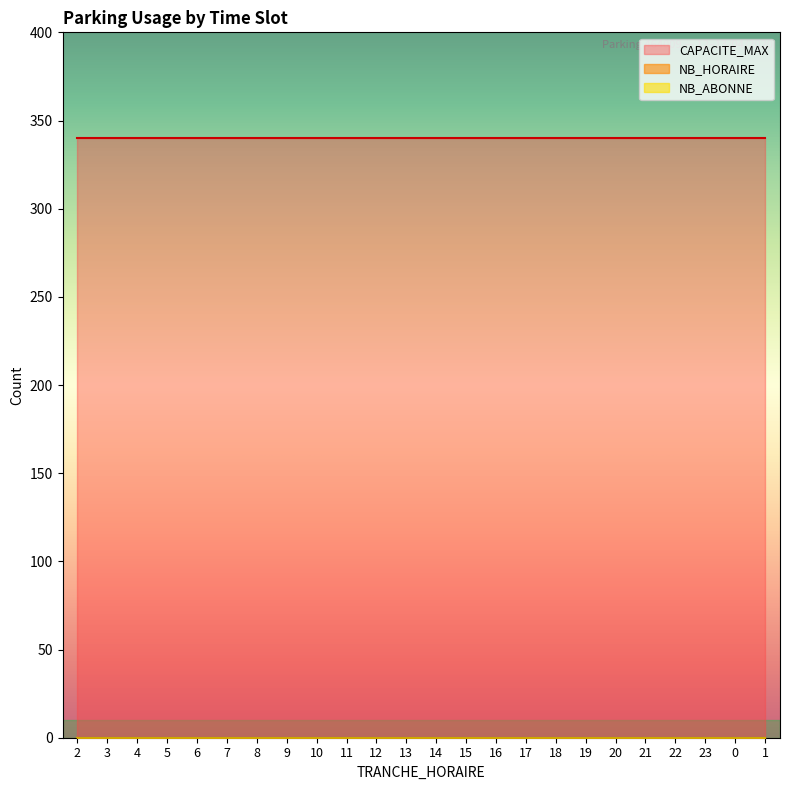

At which label does NB_HORAIRE reach its minimum?

2